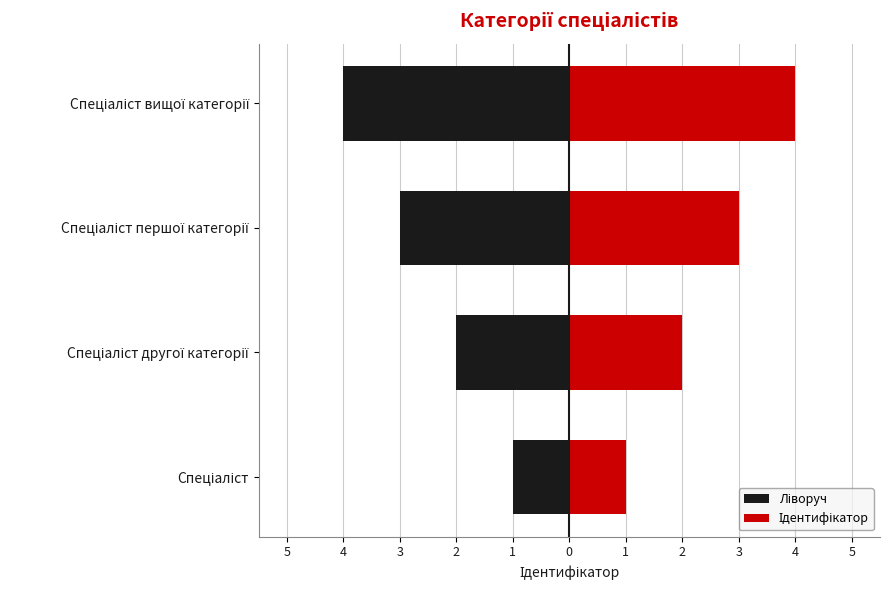

Does the chart contain stacked bars?

No